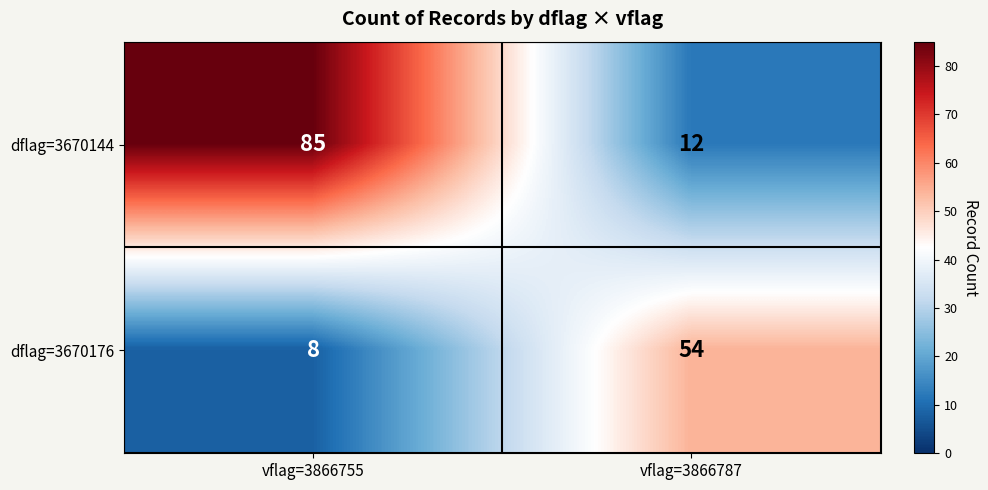

List the series in order of their peak value, highest first.

dflag=3670144, dflag=3670176